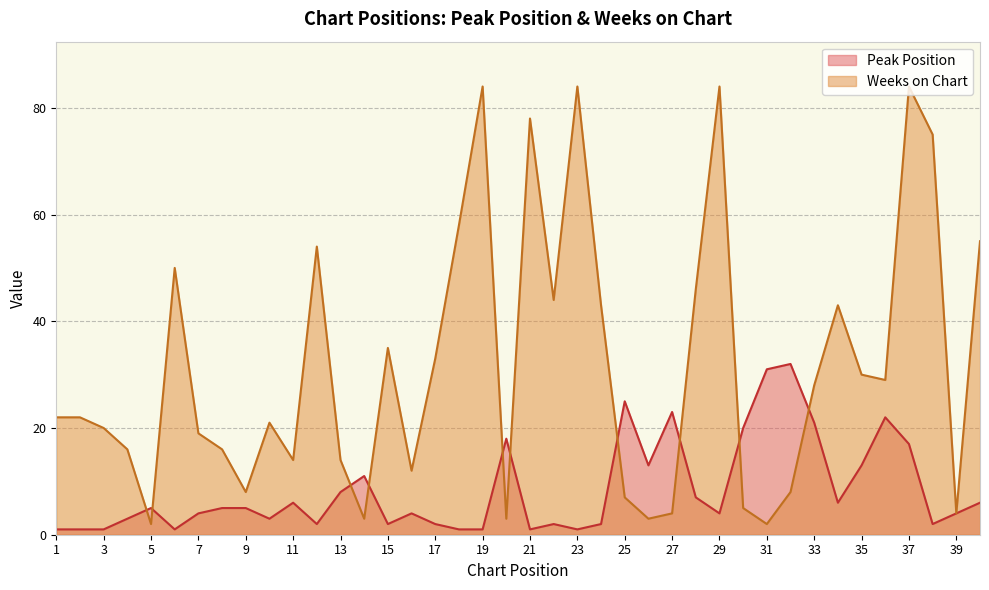

True or false: Peak Position has a value of 5 at 4.

False